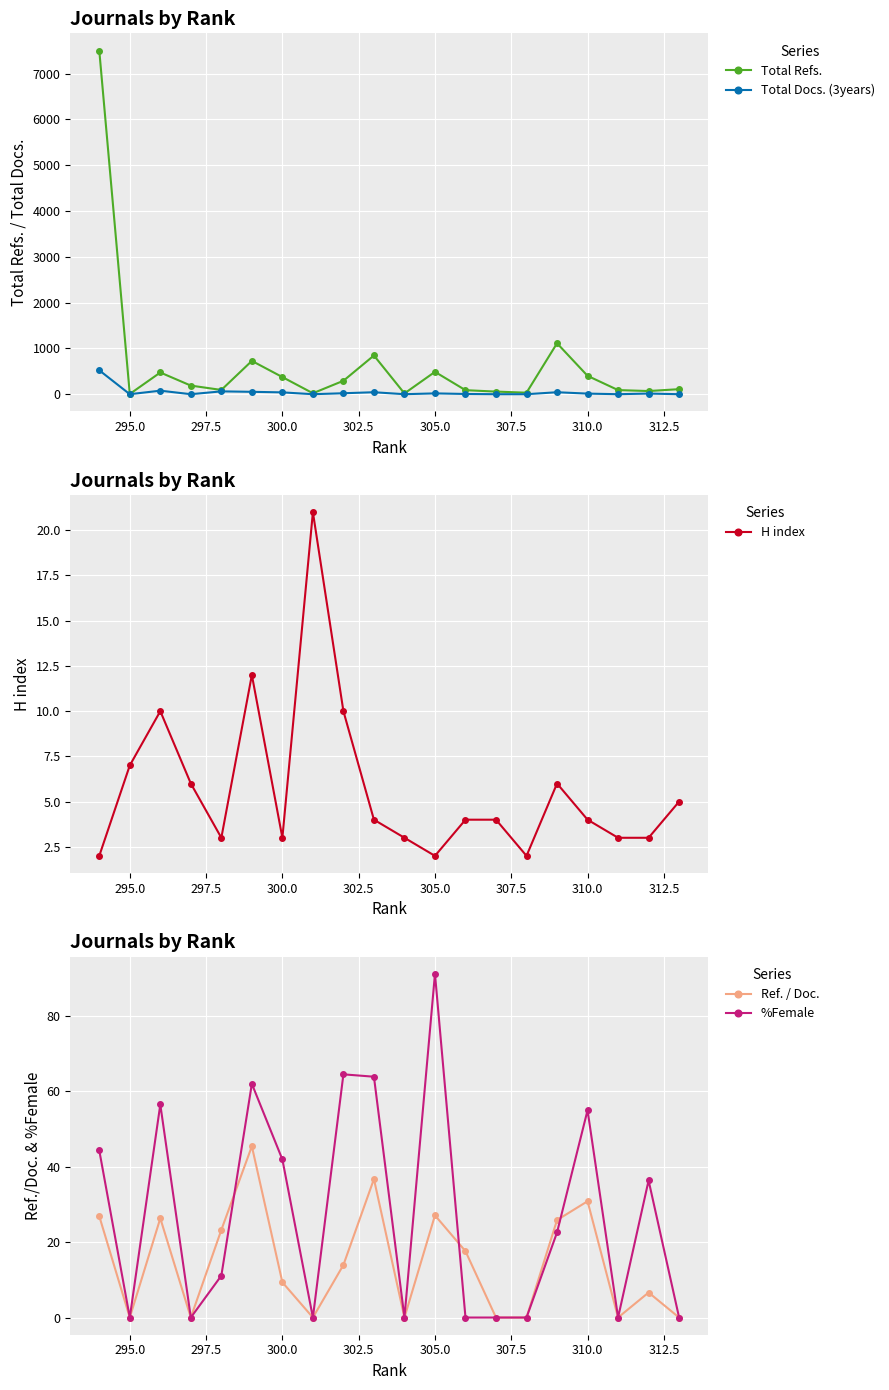

Is it true that Total Docs. (3years) equals -193.6 at 307.5?

False